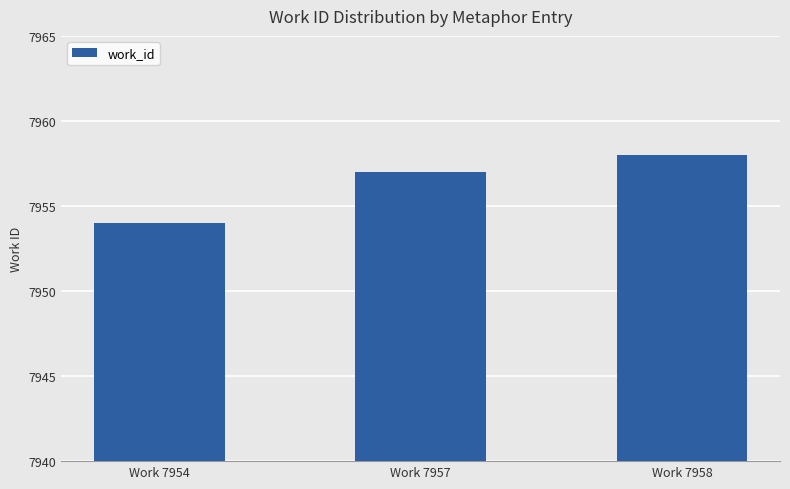

Rank the categories by value from highest to lowest.

Work 7958, Work 7957, Work 7954